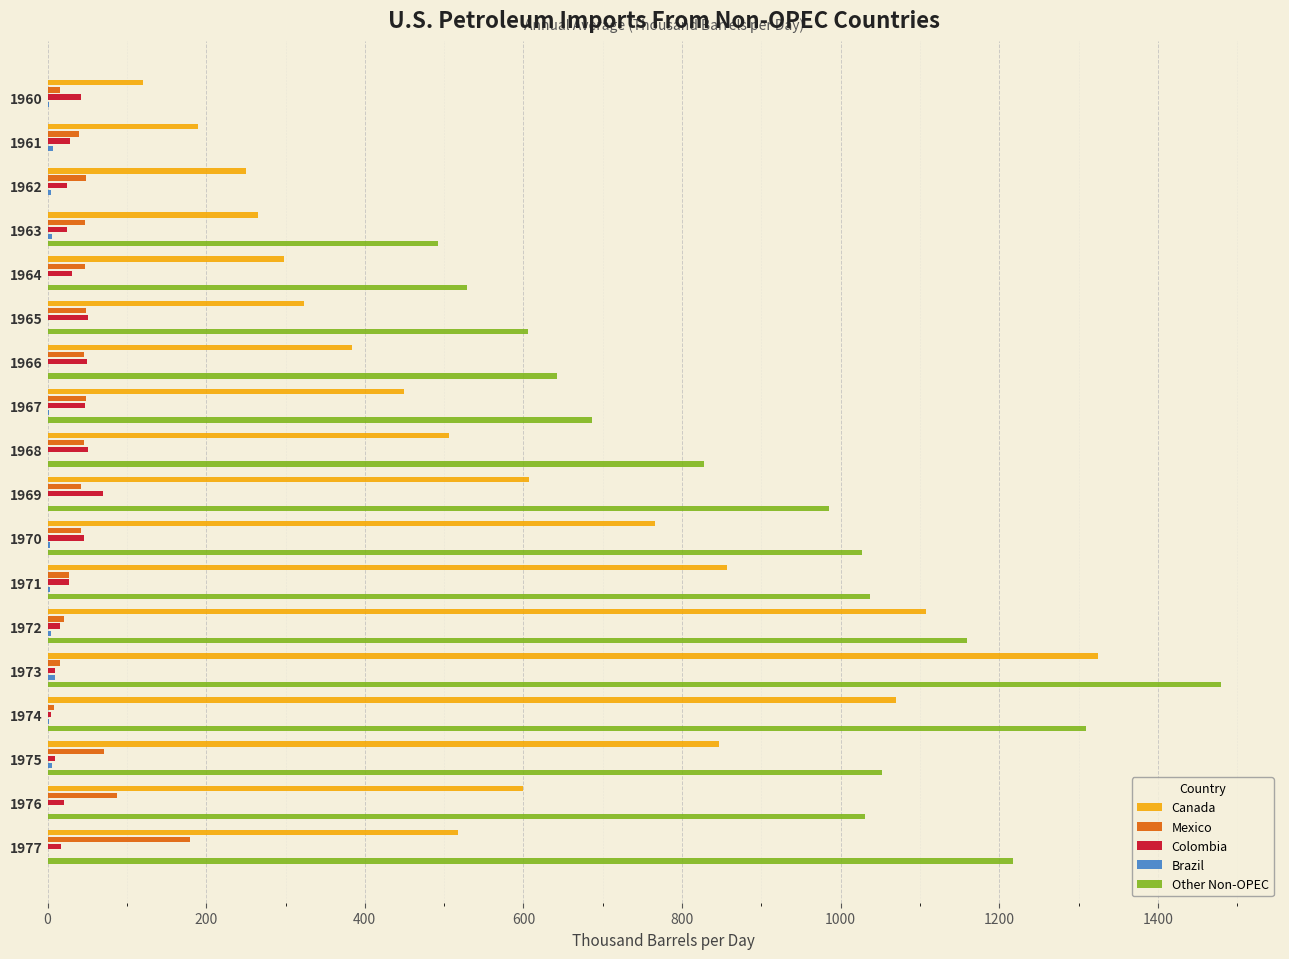

Which series changed the most between 1962 and 1973?

Other Non-OPEC